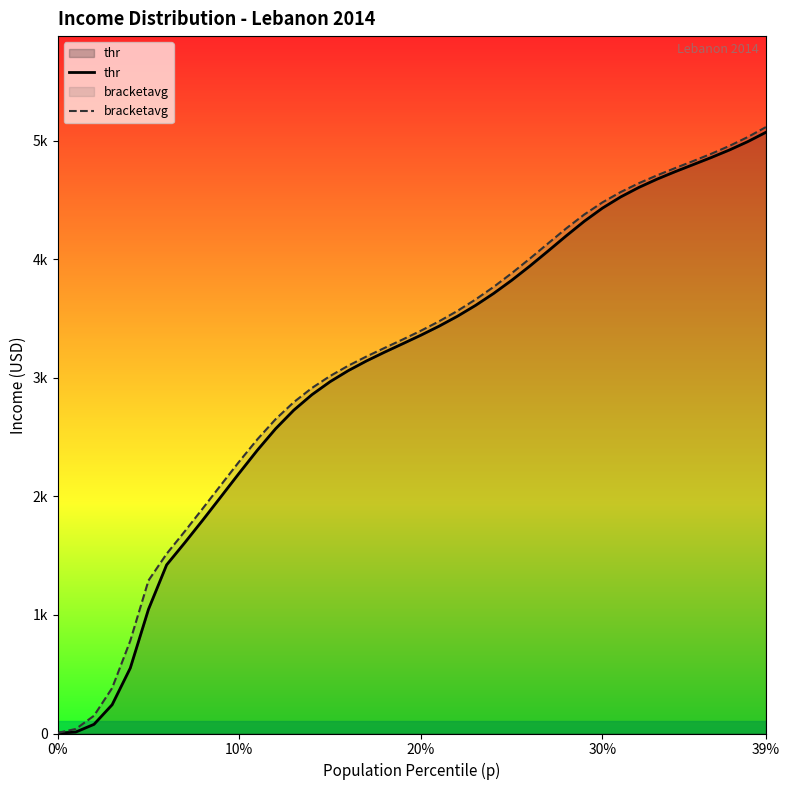

Does the chart display data point markers on the line(s)?

No